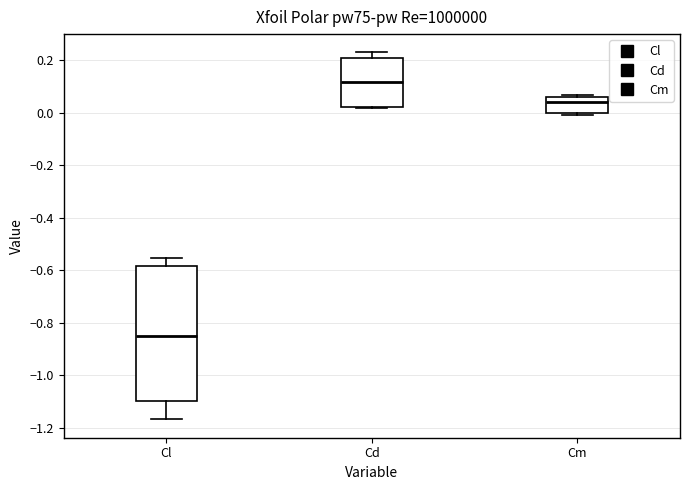

Reading left to right, read every box against the y-axis: the position of its median line, the range the box covers, and the ends of its whiskers. The values are not printed on the chart, so give them approximately, as read against the axis.

Cl: median -0.86, box -1.10 to -0.58, whiskers -1.16 to -0.56
Cd: median 0.12, box 0.02 to 0.22, whiskers 0.02 to 0.24
Cm: median 0.04, box 0.00 to 0.06, whiskers 0.00 (just below the box's lower edge) to 0.06 (just above the box's upper edge)